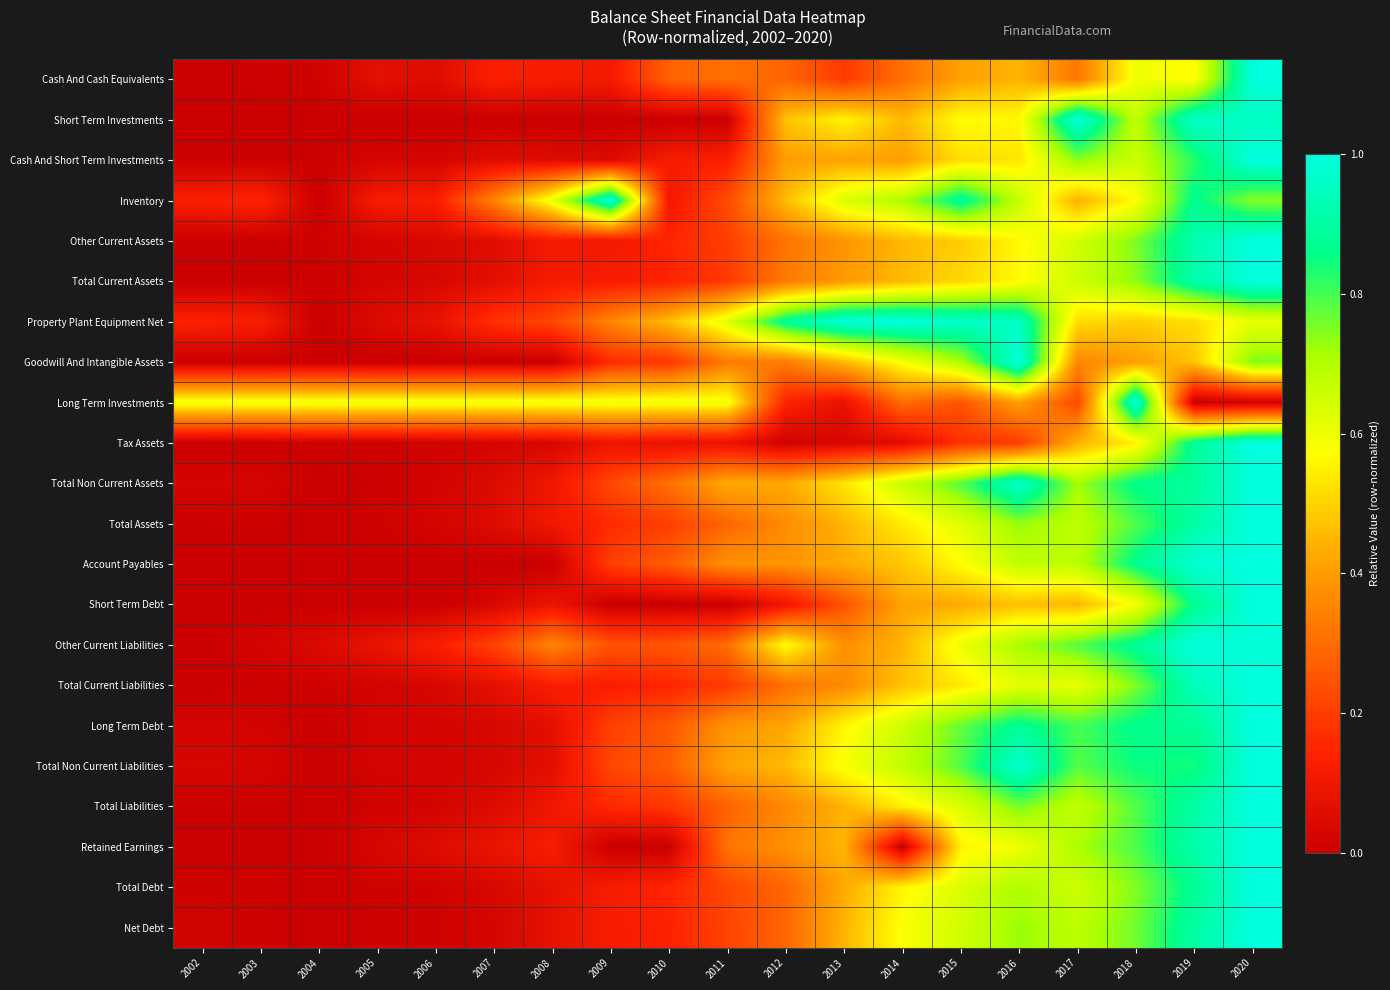

How many series are shown in this chart?

22